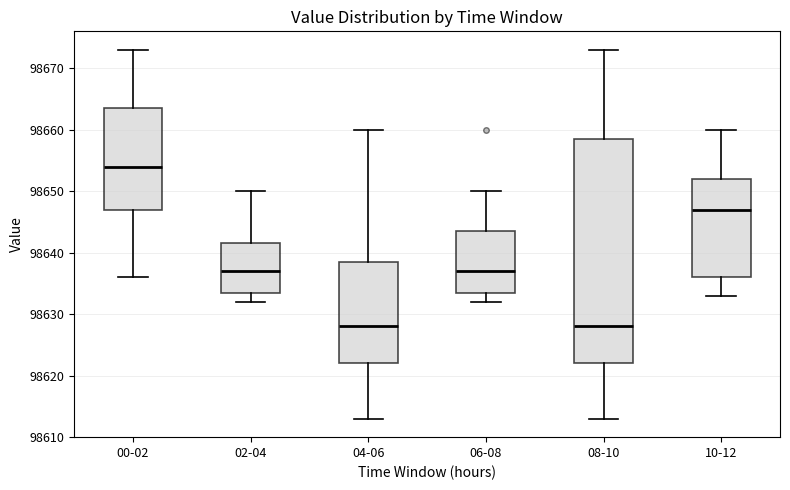

Reading left to right, transcribe this box plot: for each box, give where its median line is, the range the box spans, and where its two whiskers end, as read against the y-axis. The values are not printed on the chart, so give them approximately, as read against the axis.

00-02: median 98654, box 98647 to 98664, whiskers 98636 to 98673
02-04: median 98637, box 98634 to 98642, whiskers 98632 to 98650
04-06: median 98628, box 98622 to 98639, whiskers 98613 to 98660
06-08: median 98637, box 98634 to 98644, whiskers 98632 to 98650
08-10: median 98628, box 98622 to 98659, whiskers 98613 to 98673
10-12: median 98647, box 98636 to 98652, whiskers 98633 to 98660